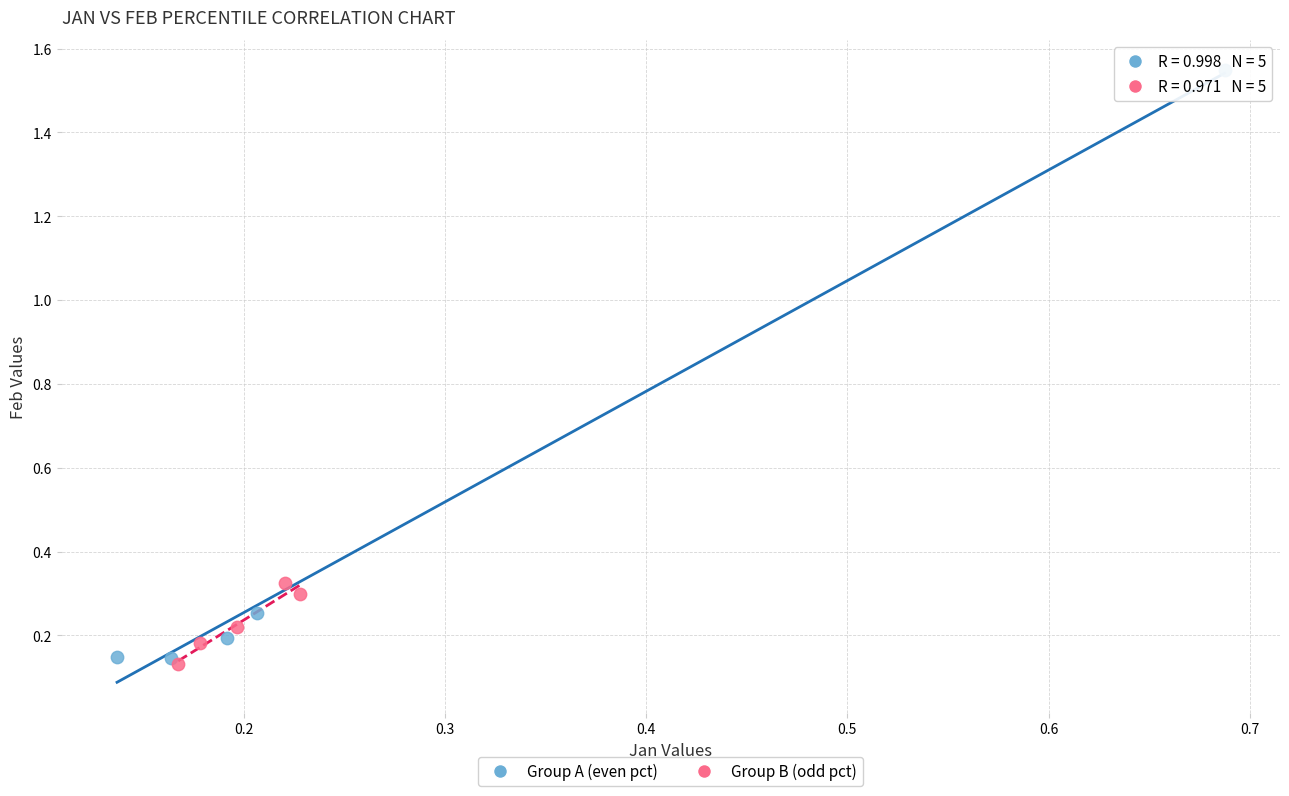

Which series has the largest Y range (max minus min)?

Group A (even pct)